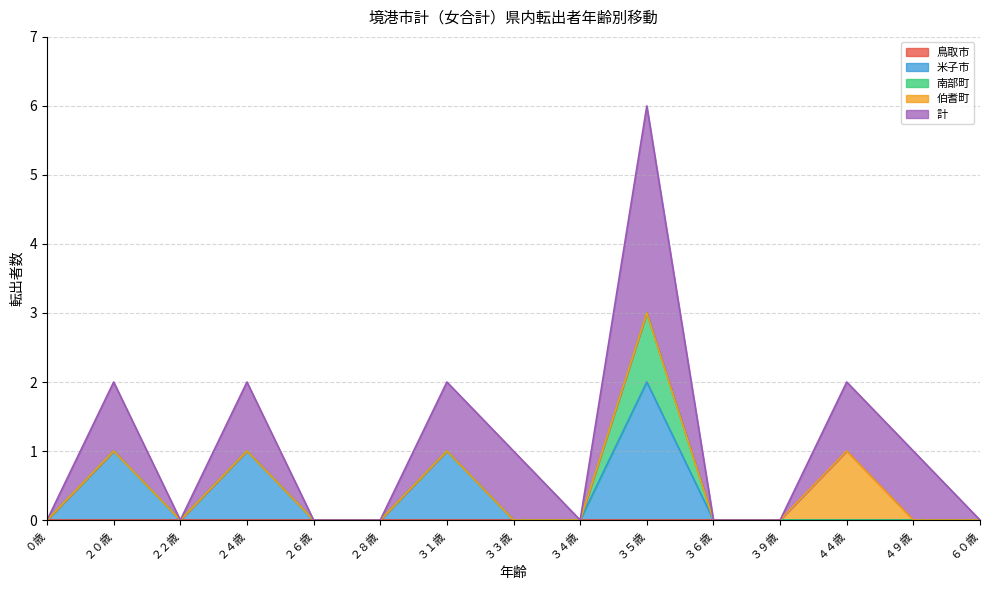

How many interior local peaks does the 米子市 series have?

4